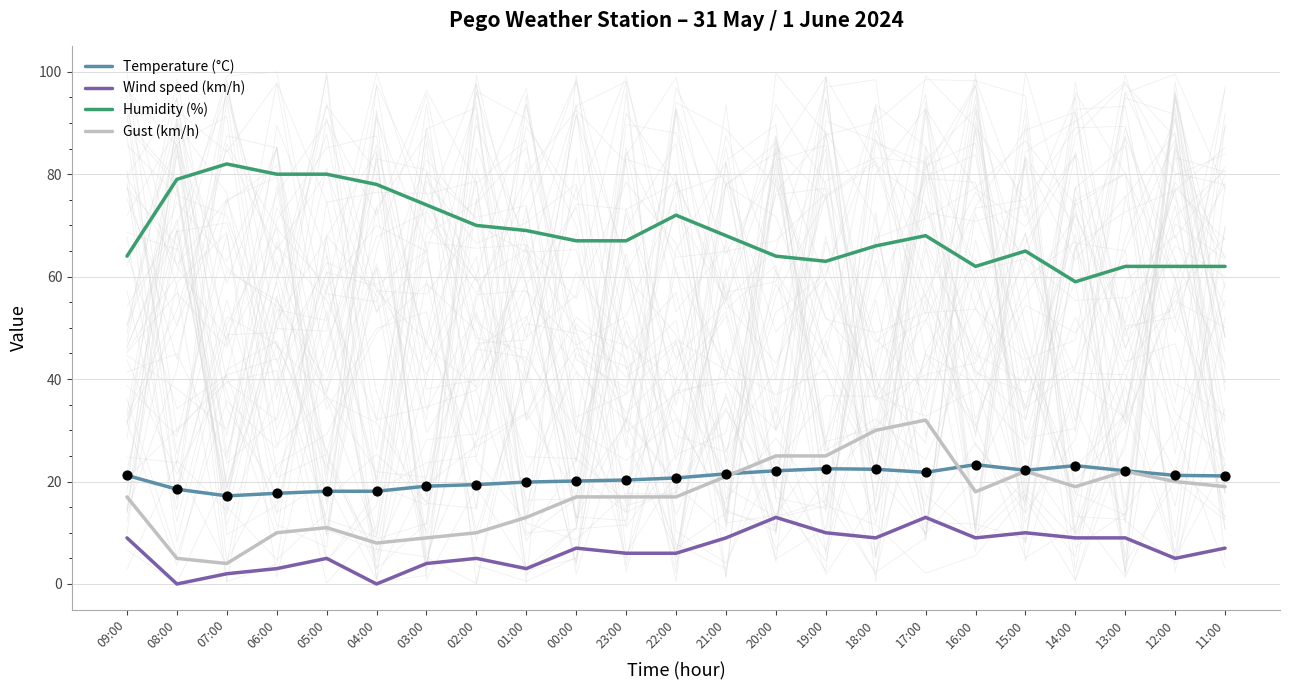

Which series has the widest spread of Y values?

Gust (km/h)